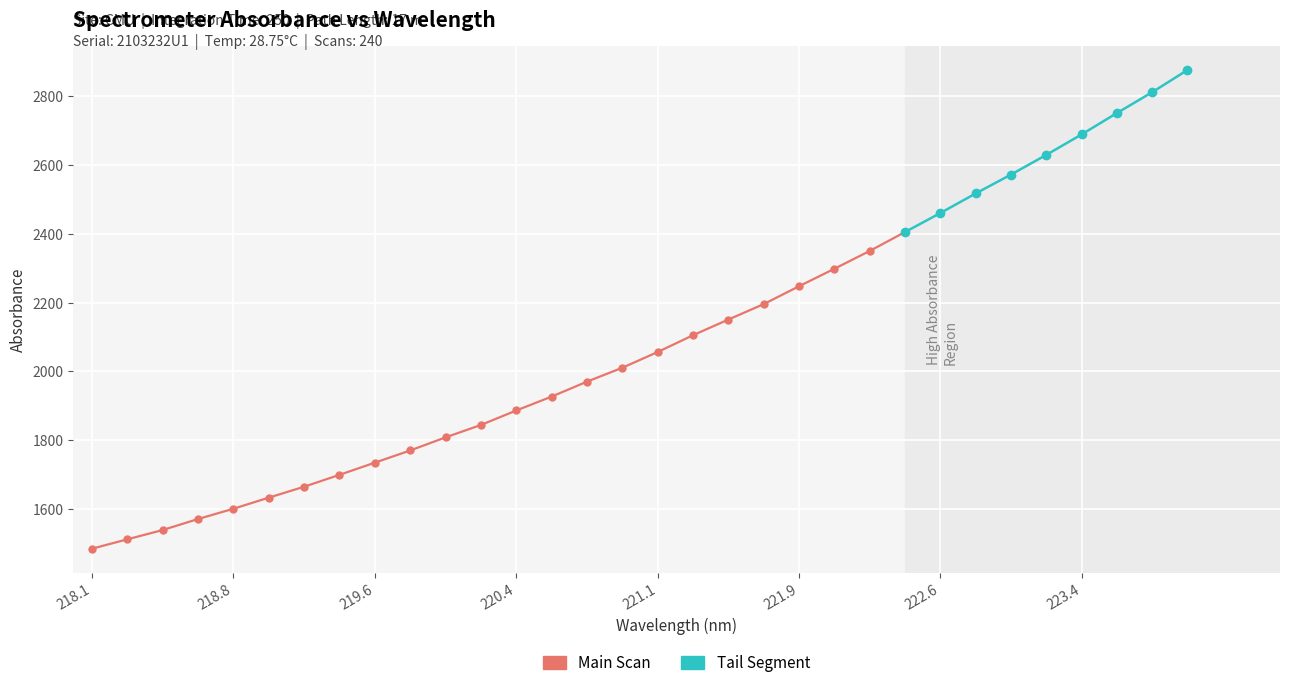

Read the value at 13.

1926.9